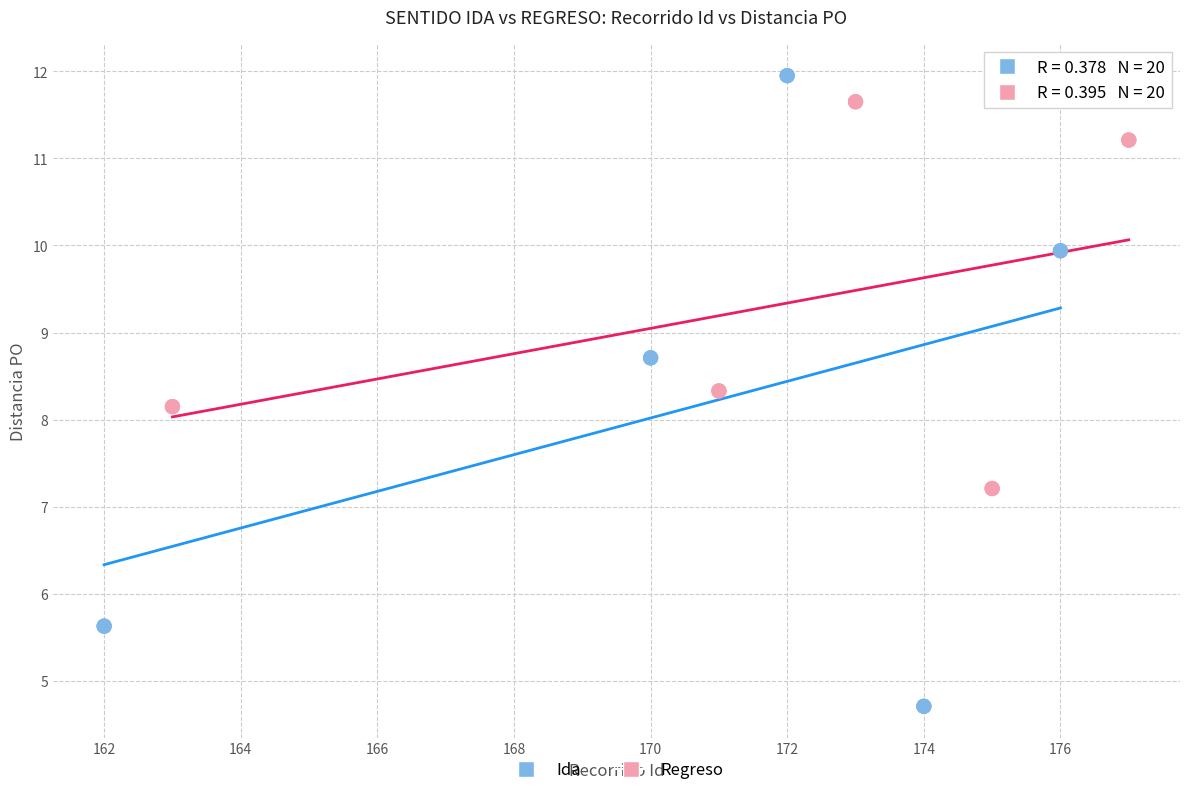

Which series has the largest Y range (max minus min)?

Ida